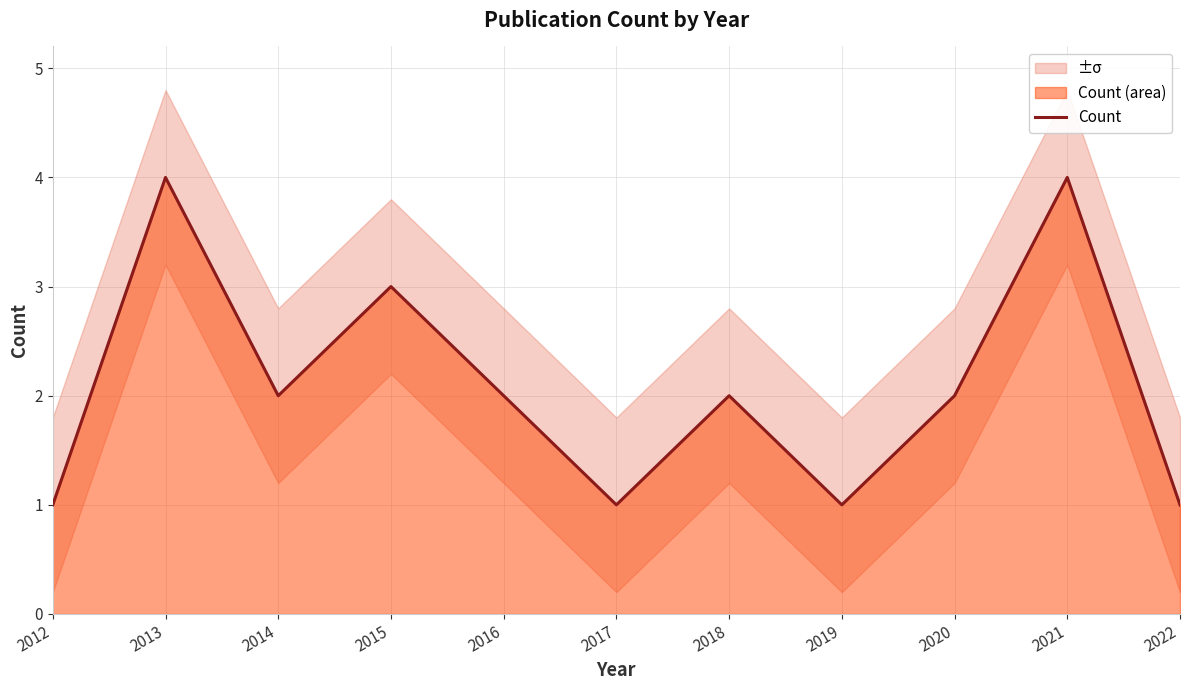

At which label does the data first exceed 2?

2013